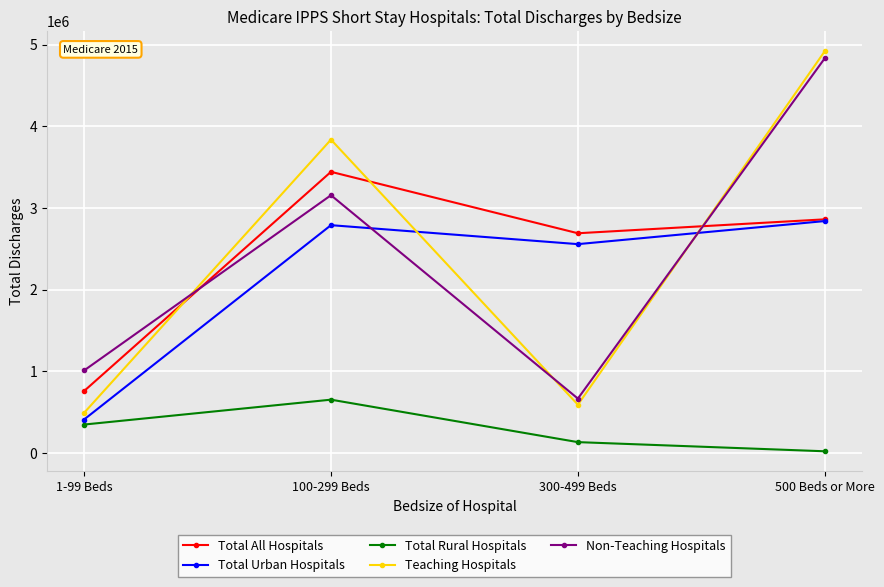

What is the label of the 4th point from the left?

500 Beds or More